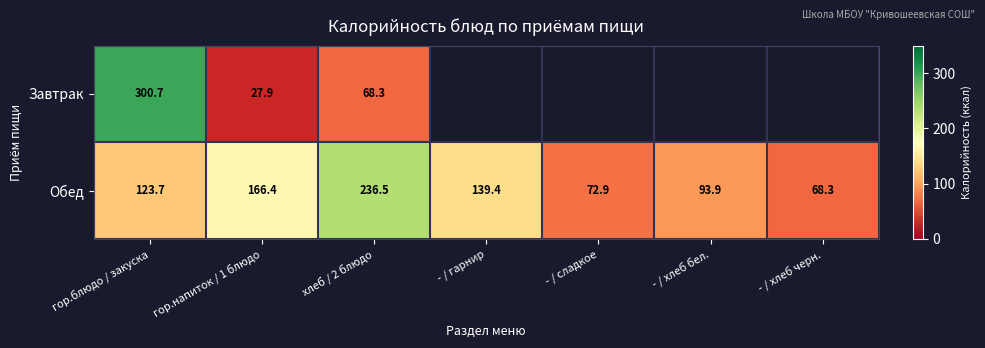

Is the value of Завтрак at гор.блюдо / закуска greater than the value of Обед at - / хлеб черн.?

Yes